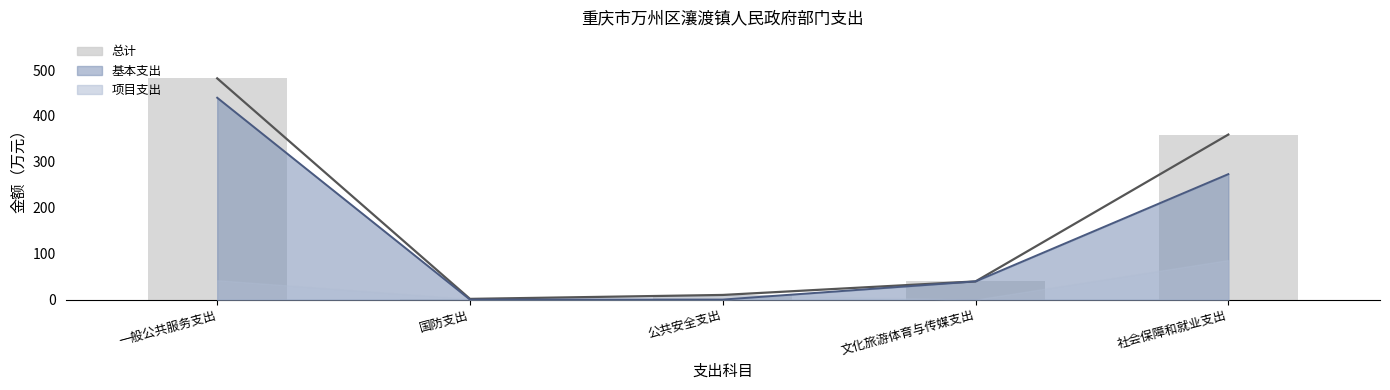

How many bars are there in total?

5